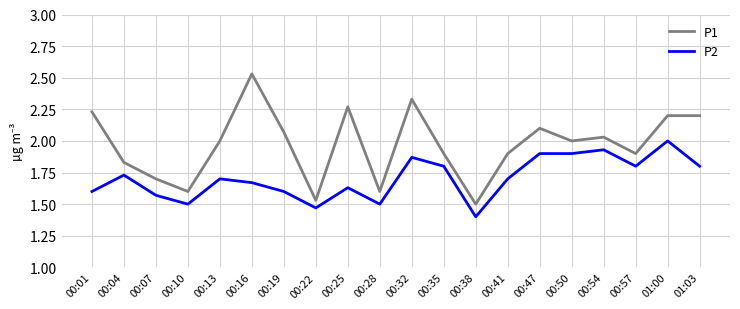

Which series has the largest total across all categories?

P1